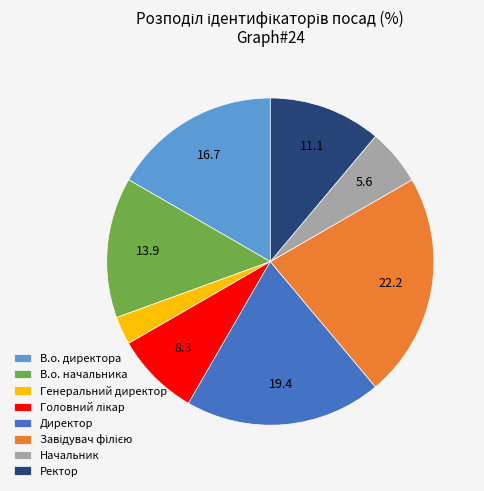

True or false: Генеральний директор accounts for 3% of the total.

True